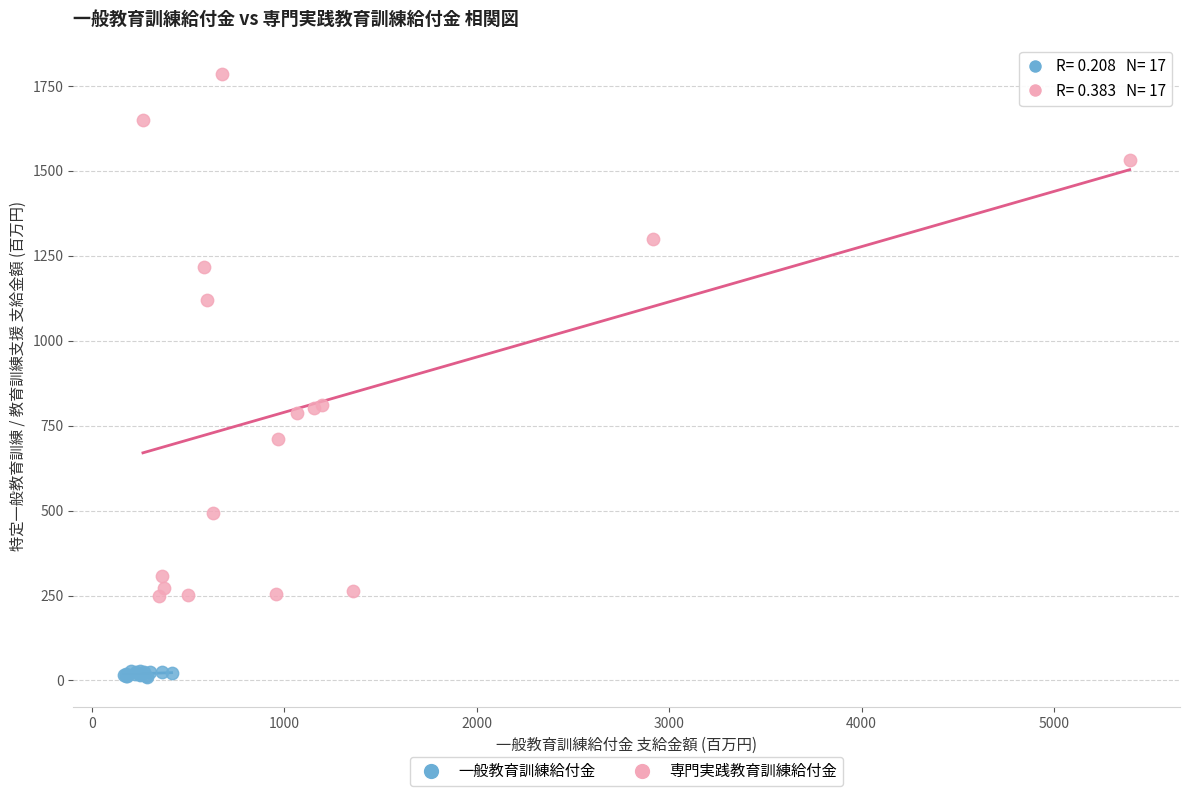

Which series reaches the minimum Y coordinate?

一般教育訓練給付金